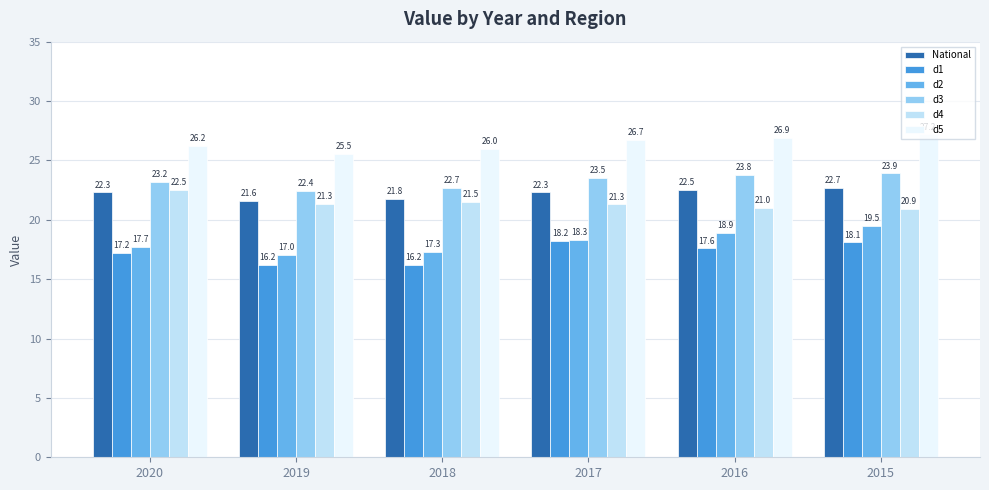

Where does the d2 series first go above 18?

2017